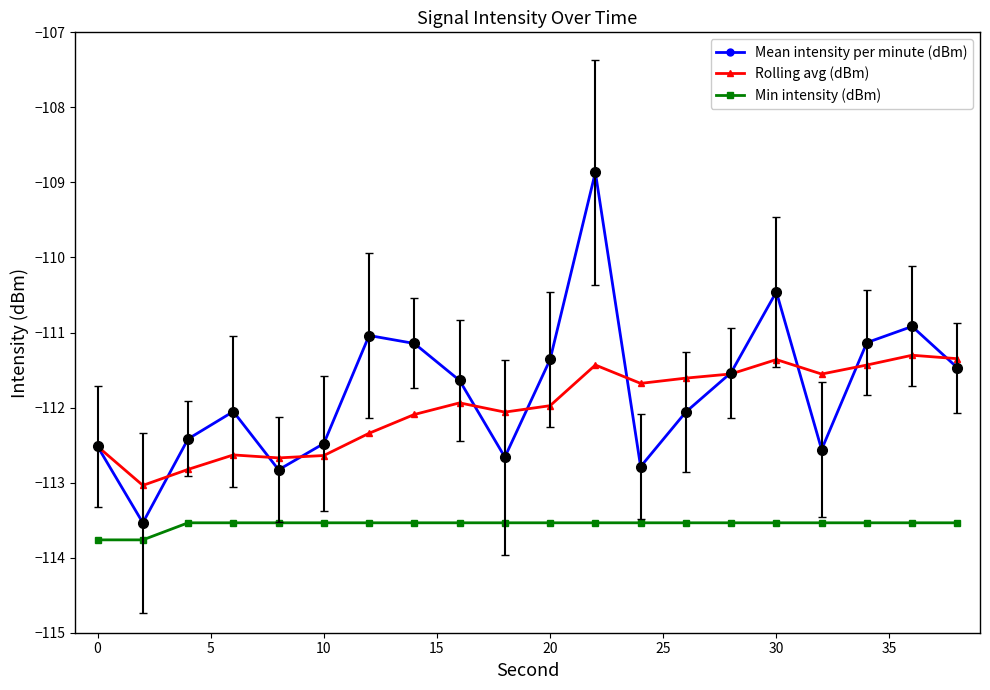

What are all the series names shown in the legend?

Mean intensity per minute (dBm), Rolling avg (dBm), Min intensity (dBm)